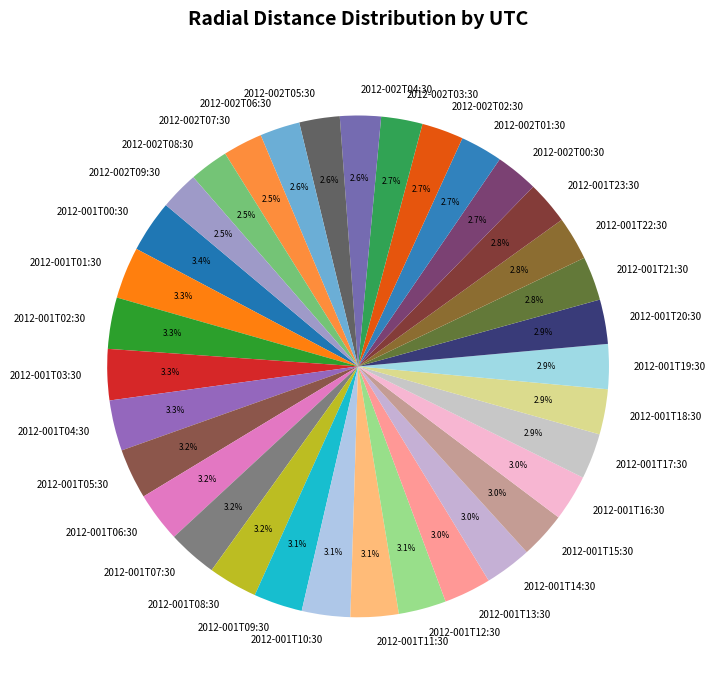

Is it true that 2012-001T08:30 is 3% of the pie?

True